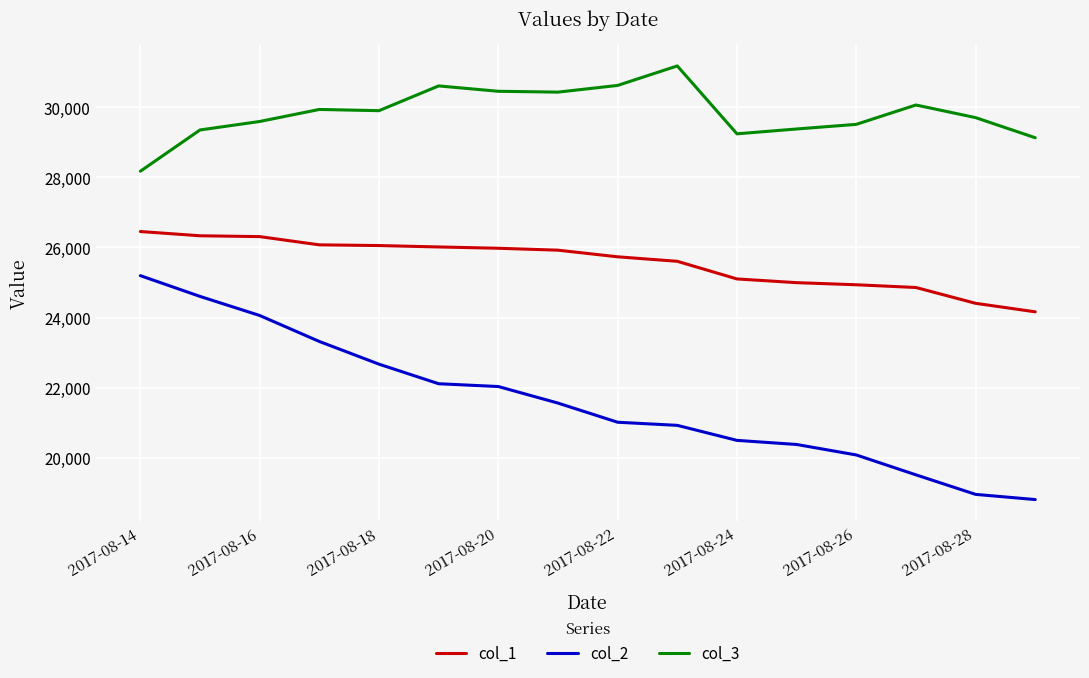

What is the maximum value for col_2?

25195